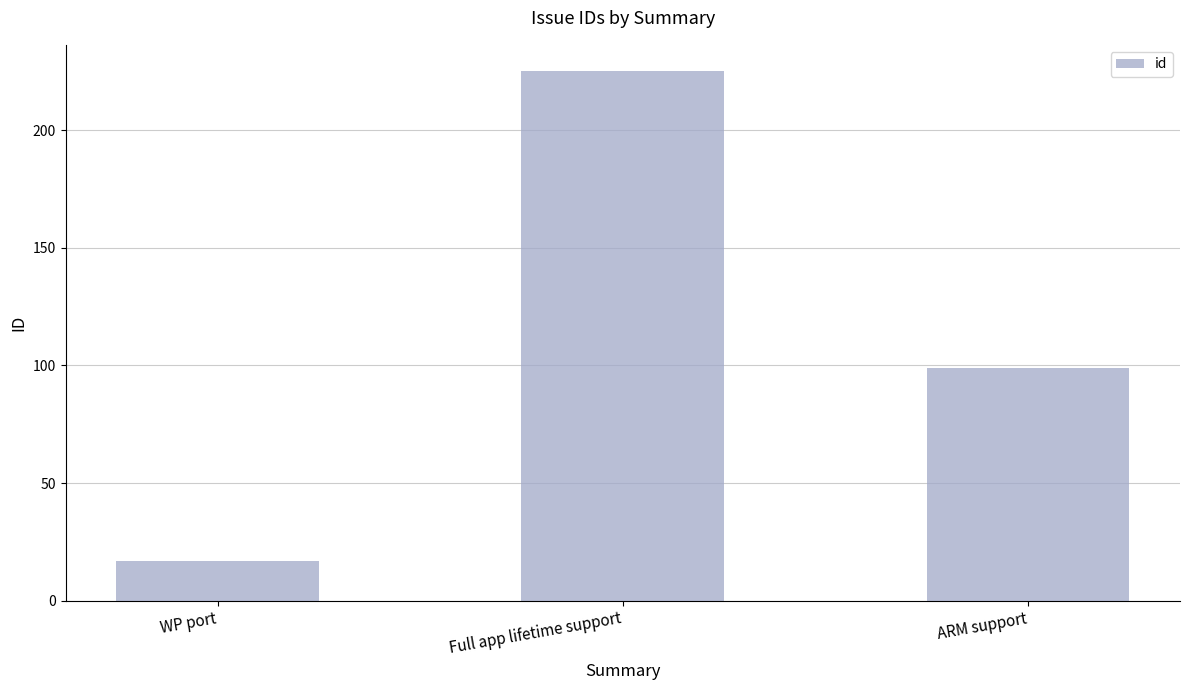

What is the difference between the values at WP port and ARM support?

82